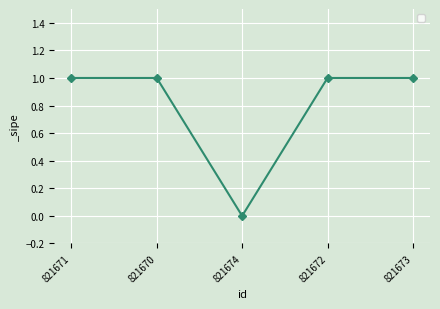

Count the number of data series in this chart.

1